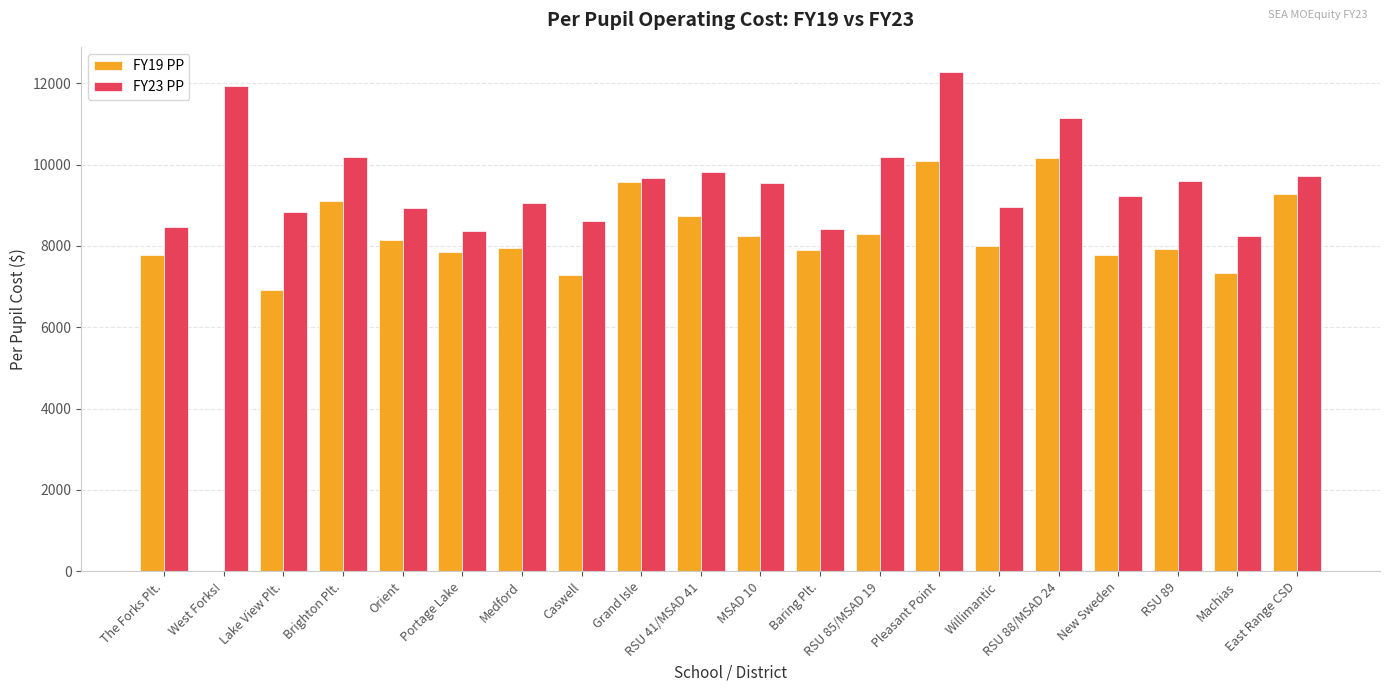

Are the bars grouped side by side (vs. stacked)?

Yes